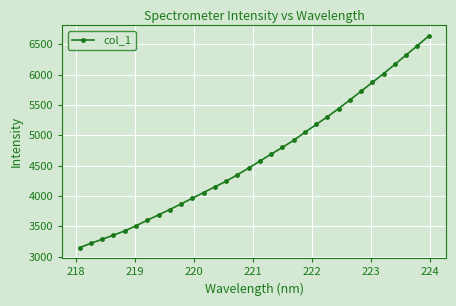

What is the value of the 28th point from the left?

6016.4